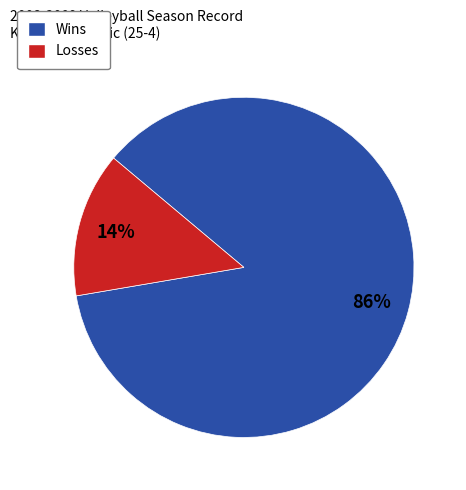

How many segments does this pie chart have?

2